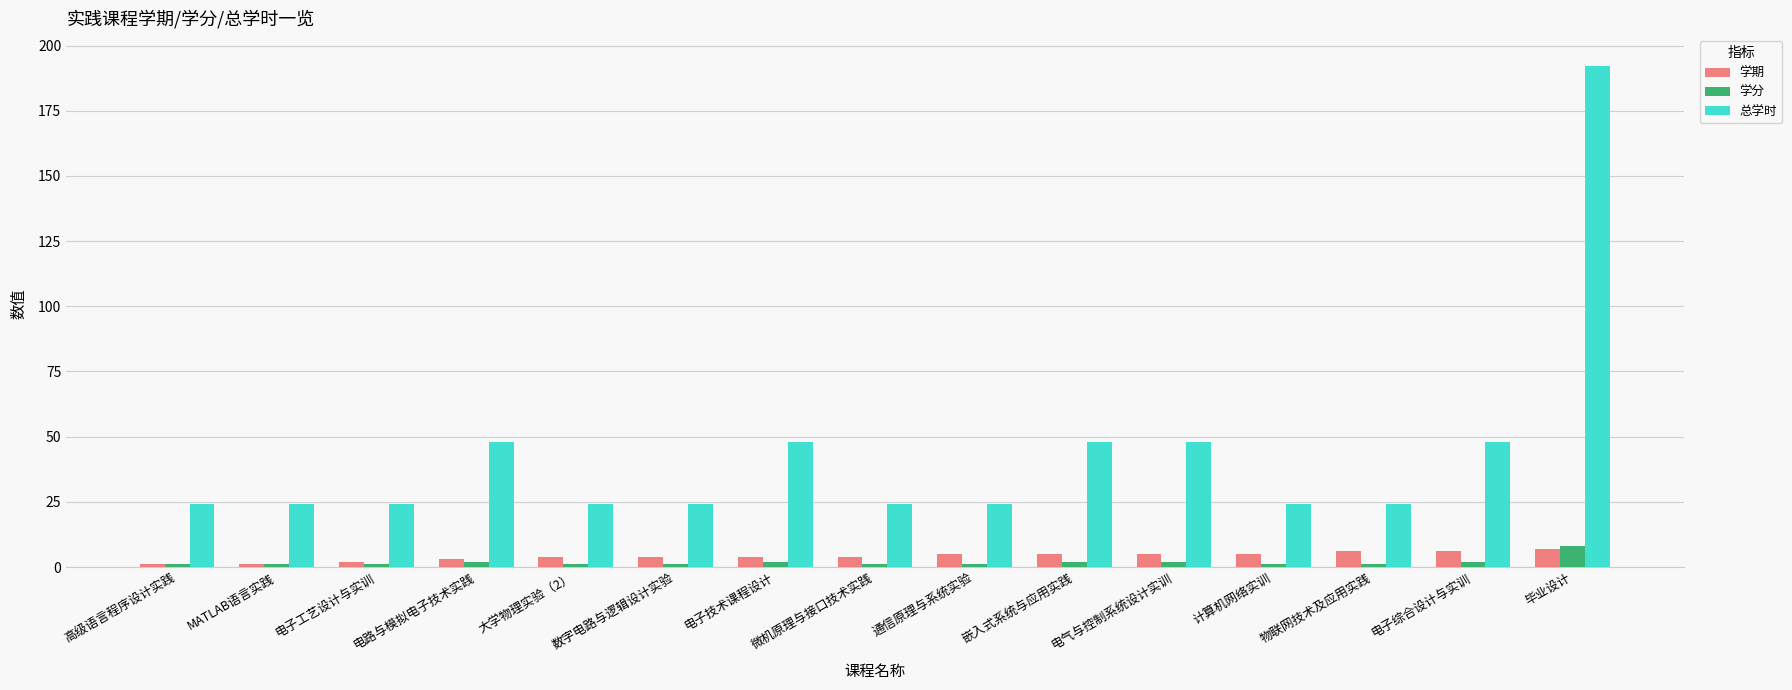

Which series changed the most between 高级语言程序设计实践 and 电气与控制系统设计实训?

总学时